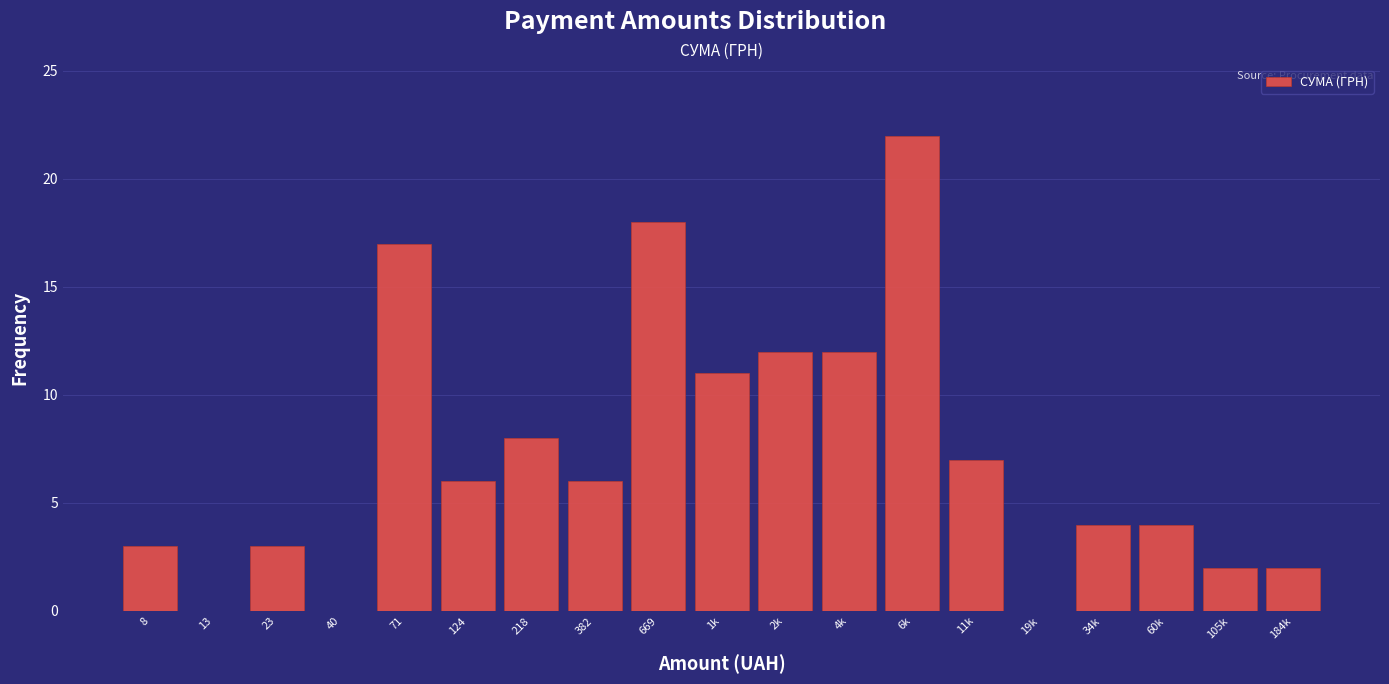

Reading left to right, what are all the values shown in this chart?

8=3	13=0	23=3	40=0	71=17	124=6	218=8	382=6	669=18	1k=11	2k=12	4k=12	6k=22	11k=7	19k=0	34k=4	60k=4	105k=2	184k=2